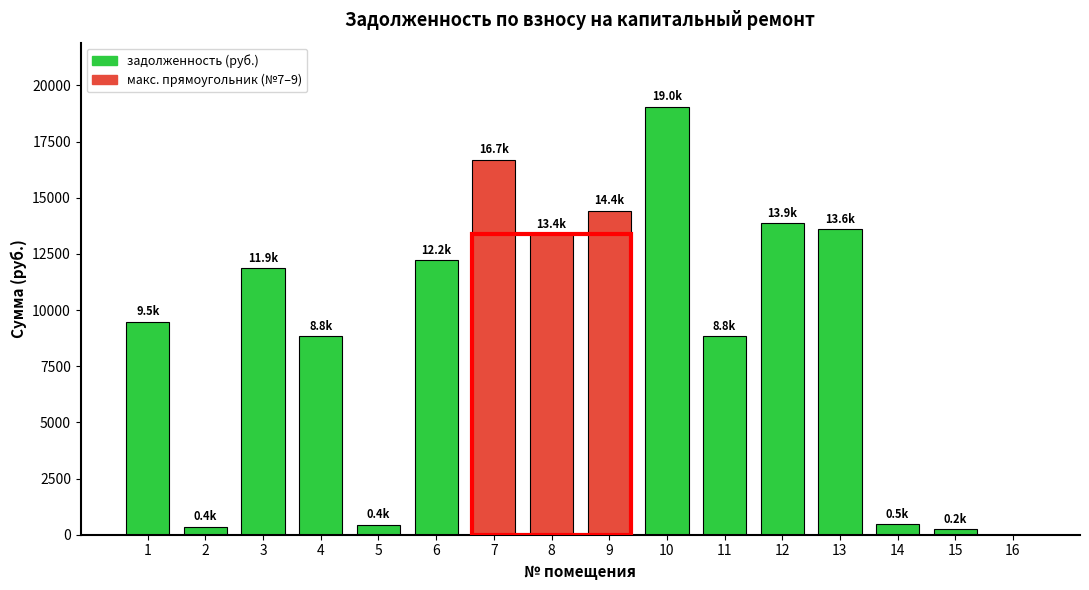

What is the sum of all values?

143802.3